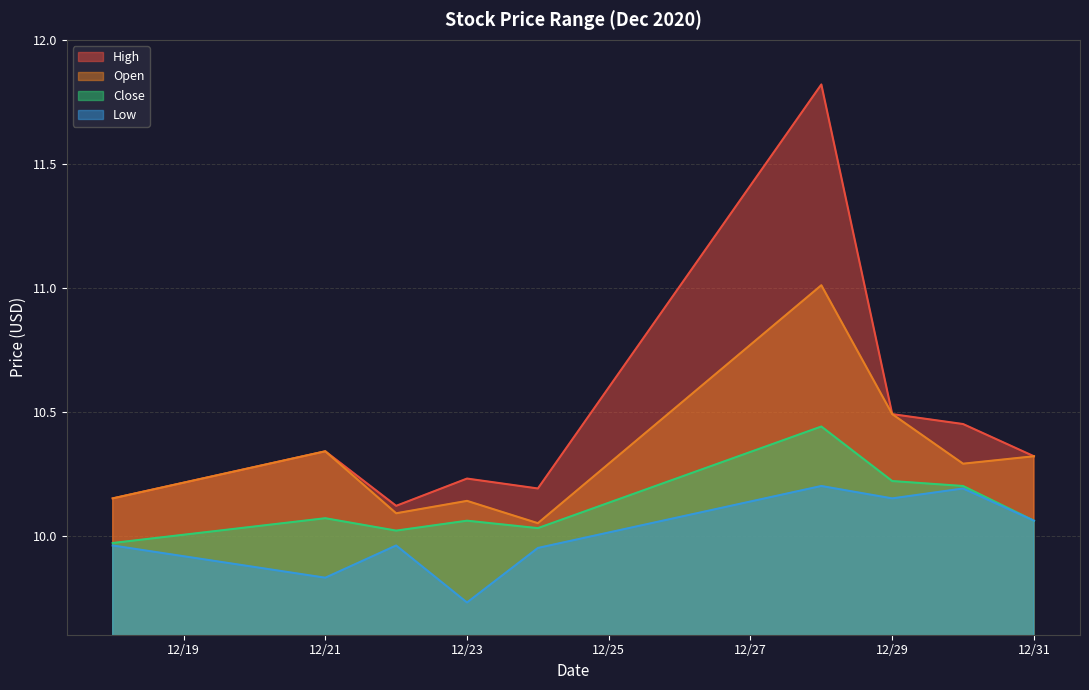

List the series in order of their overall mean, highest first.

High, Open, Close, Low